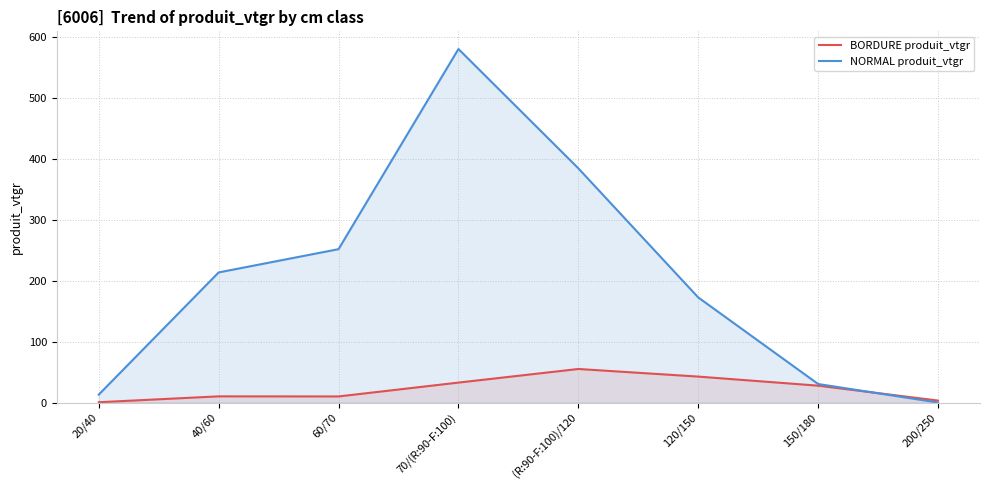

What is the difference between the NORMAL produit_vtgr values at 70/(R:90-F:100) and 200/250?

581.0